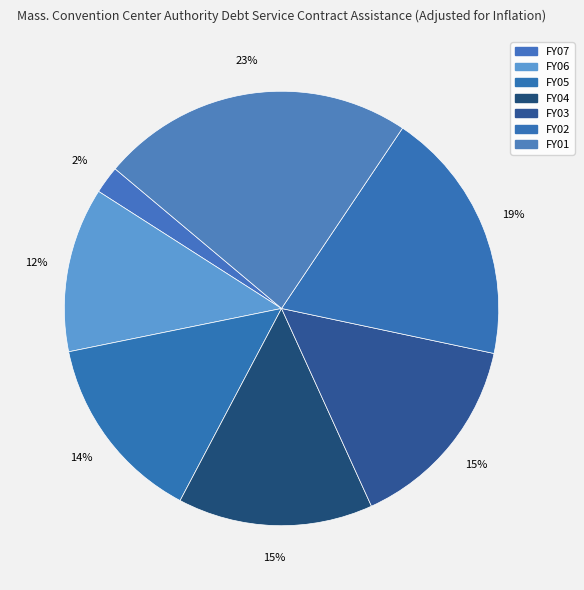

What is the ratio of the value at FY07 to the value at FY01?

0.1